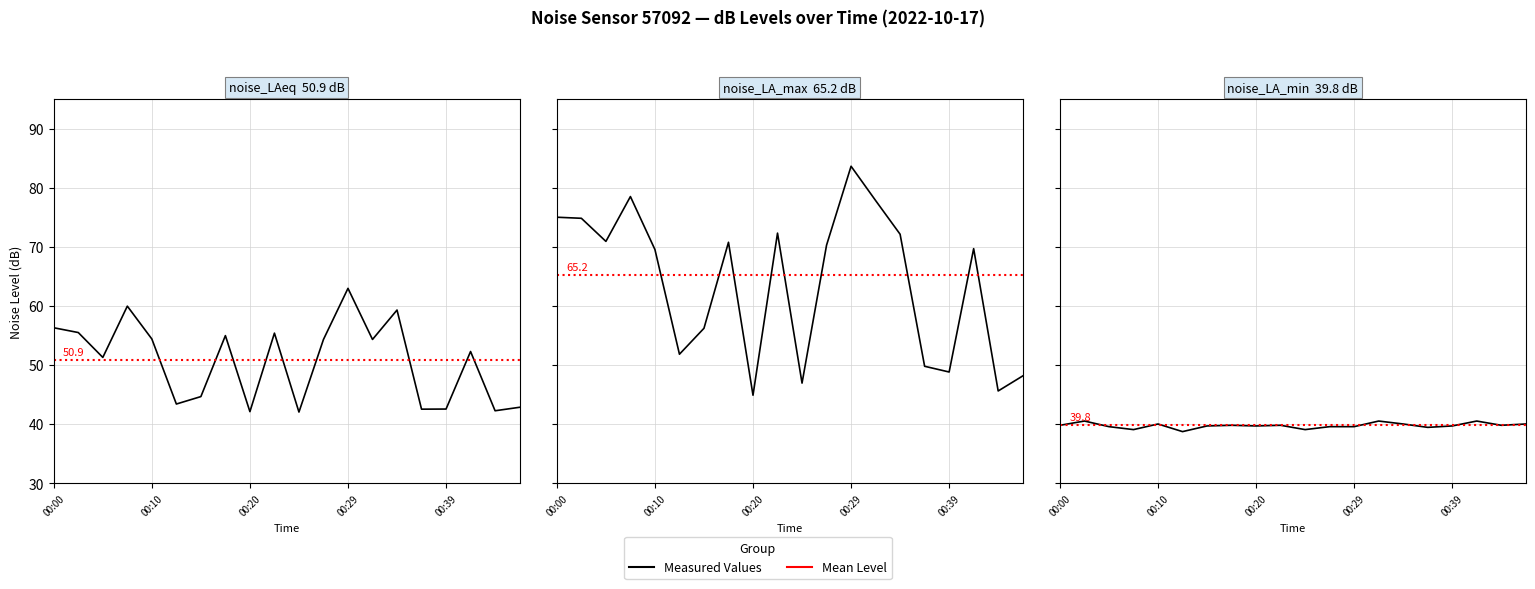

Which has a higher value, 00:17 or 00:05?

00:17